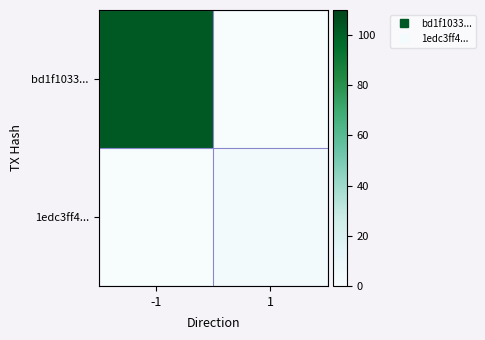

Reading right to left, extract all data points from this chart.

bd1f1033...: 1=0	-1=103
1edc3ff4...: 1=3	-1=0